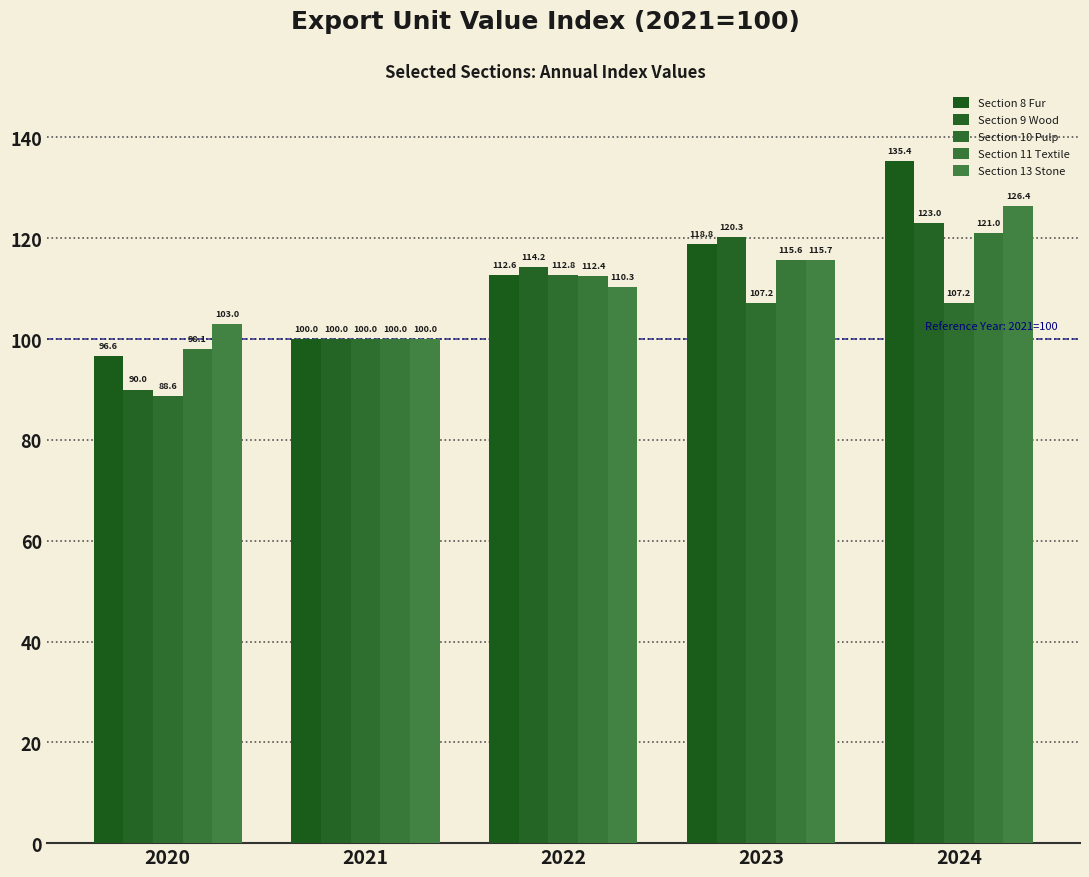

Is it true that Section 9 Wood equals 120.3 at 2023?

True